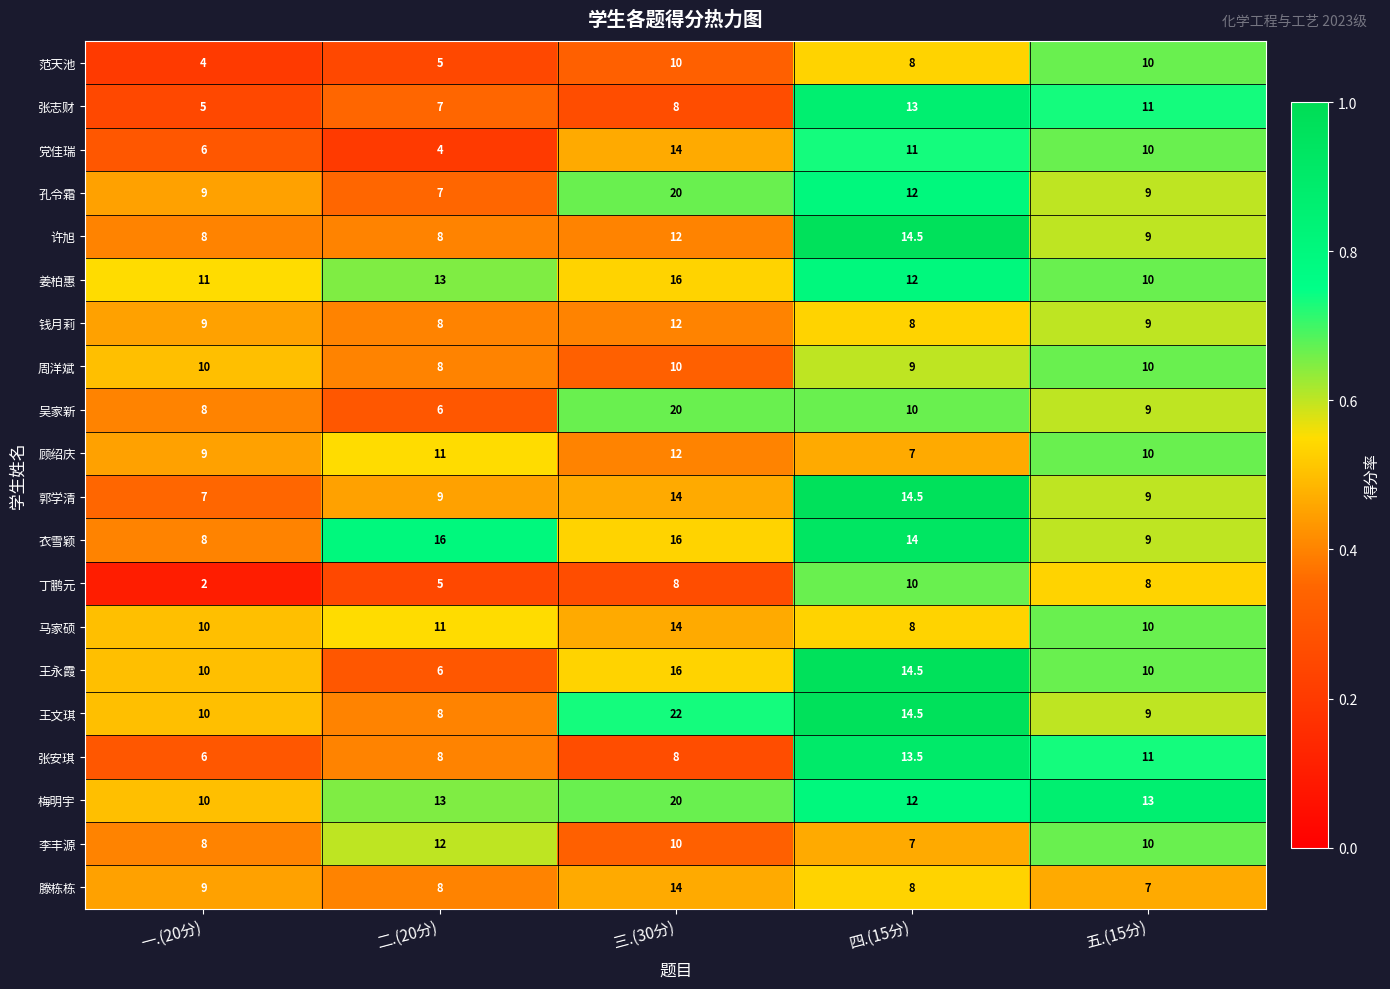

How many 范天池 values are between 5 and 10?

4